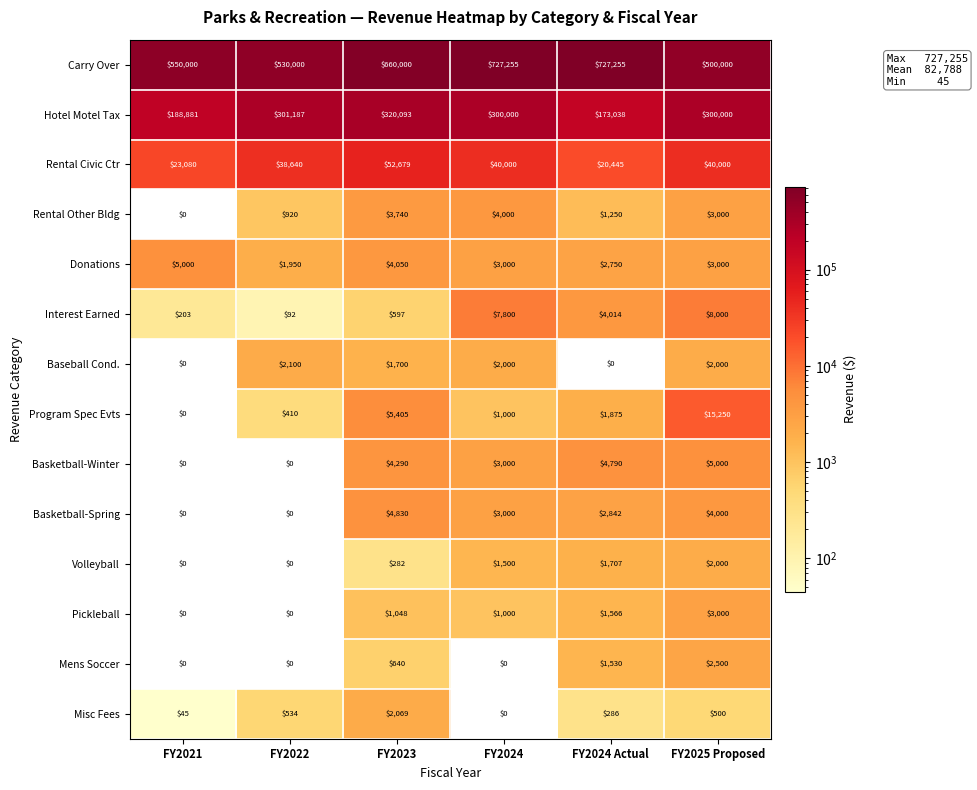

At FY2023, list the series in order from largest to smallest.

Carry Over, Hotel Motel Tax, Rental Civic Ctr, Program Spec Evts, Basketball-Spring, Basketball-Winter, Donations, Rental Other Bldg, Misc Fees, Baseball Cond., Pickleball, Mens Soccer, Interest Earned, Volleyball